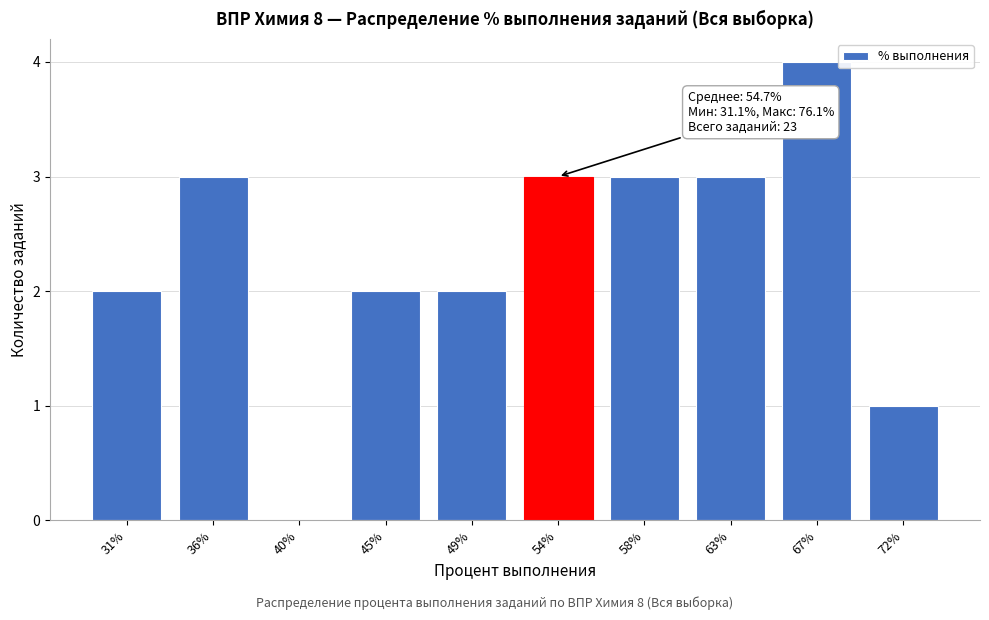

Reading left to right, list all the values displayed in this chart.

31%=2	36%=3	40%=0	45%=2	49%=2	54%=3	58%=3	63%=3	67%=4	72%=1